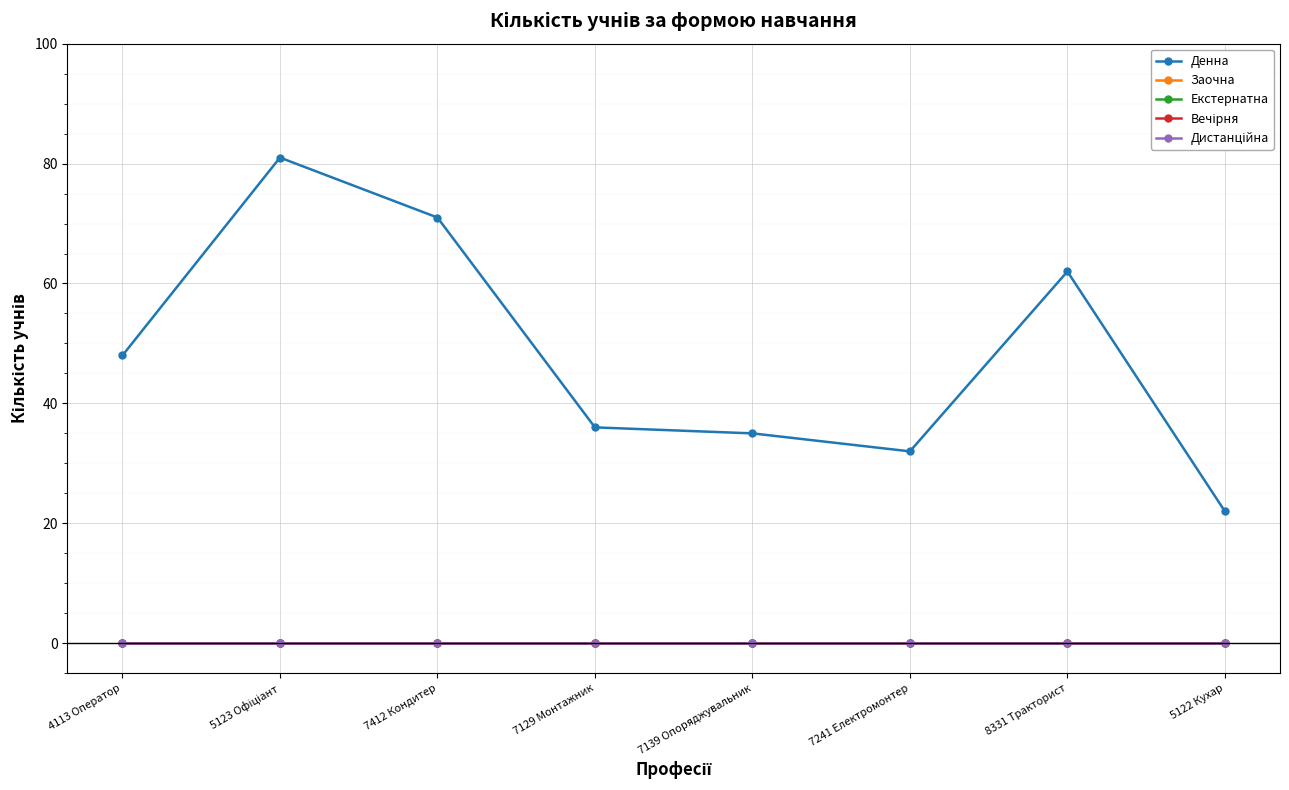

Is this an area chart (filled region under the line)?

No